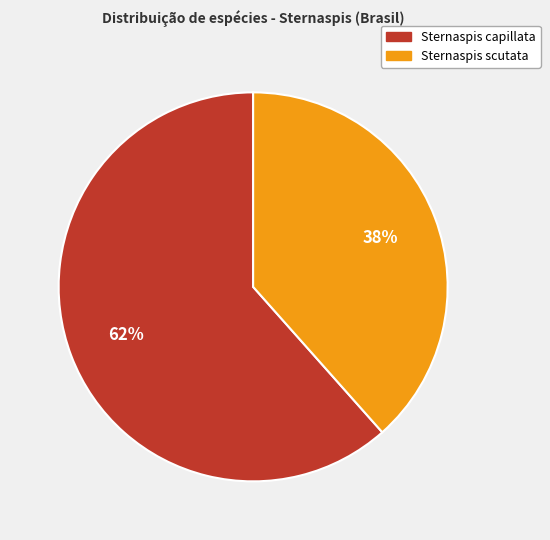

Rank the categories by value from highest to lowest.

Sternaspis capillata, Sternaspis scutata